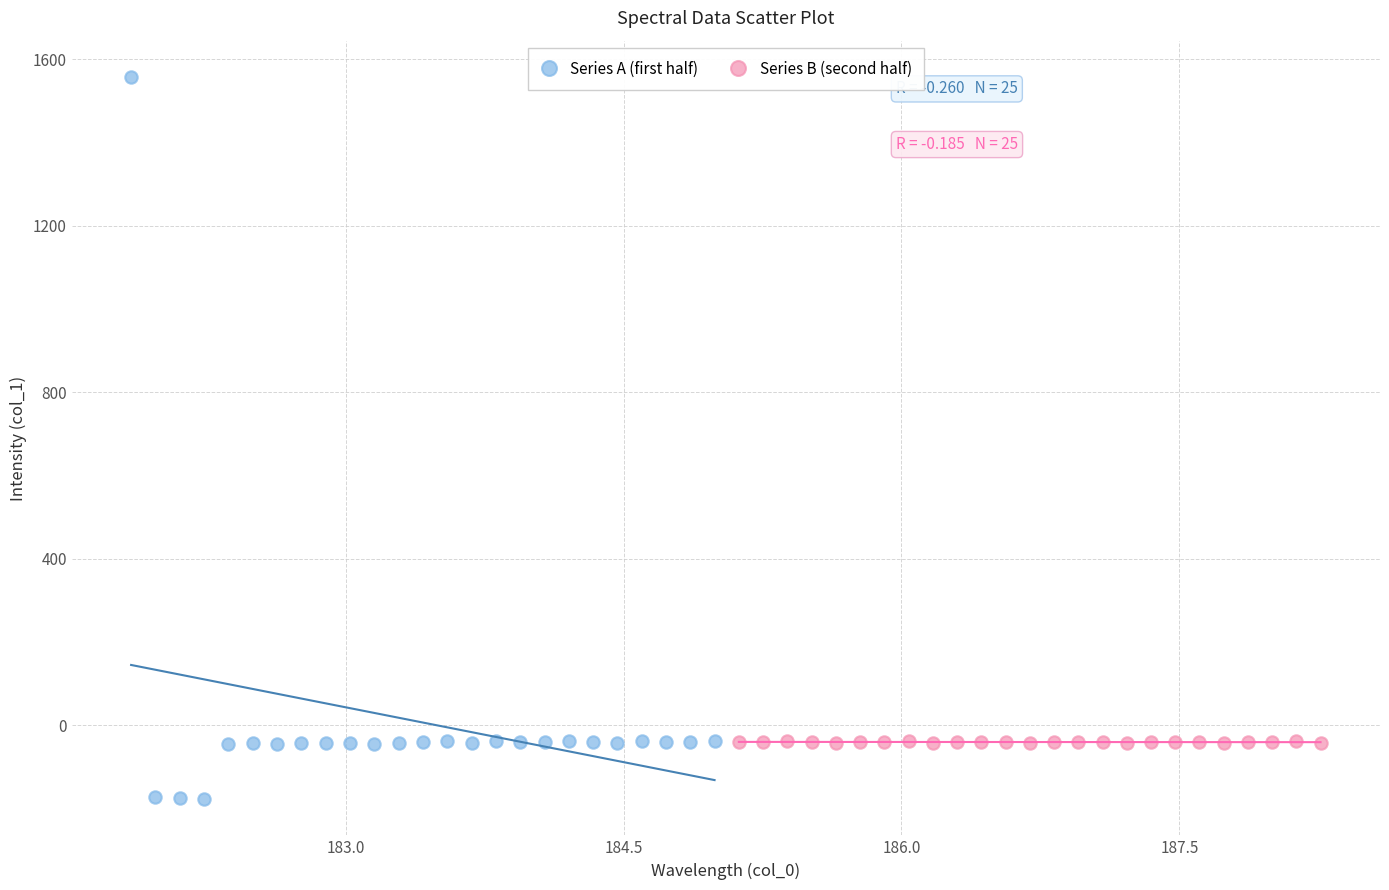

Which series contains the highest Y value?

Series A (first half)